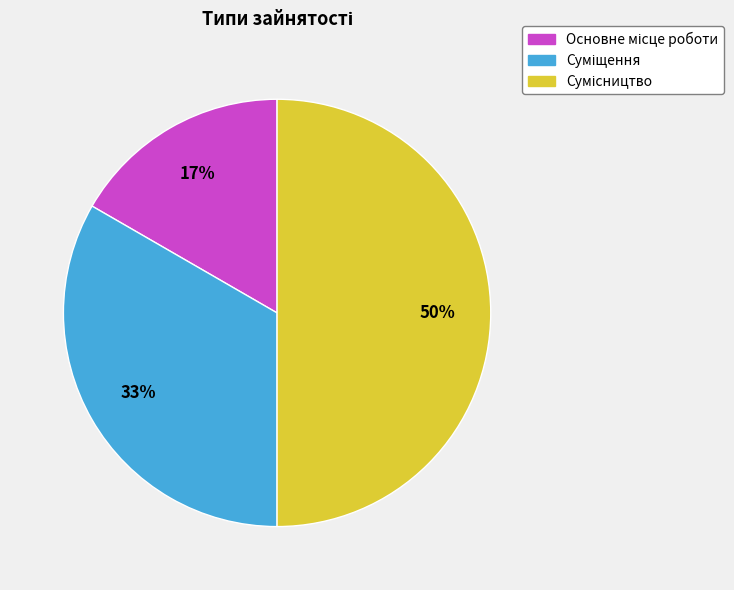

To the nearest percent, what is the average slice percentage?

33%